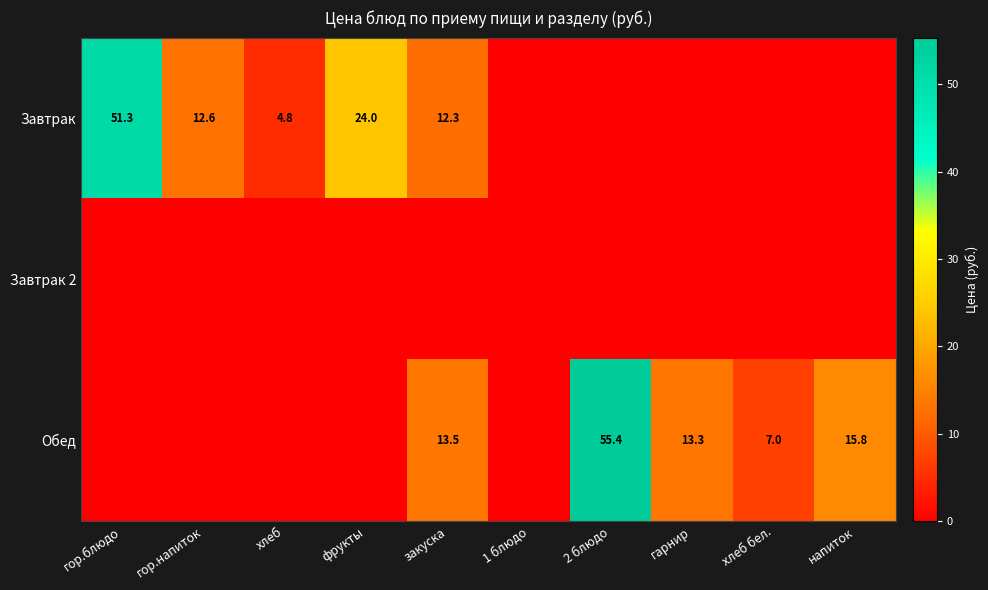

What is the sum of the Обед values at гарнир and напиток?

29.1